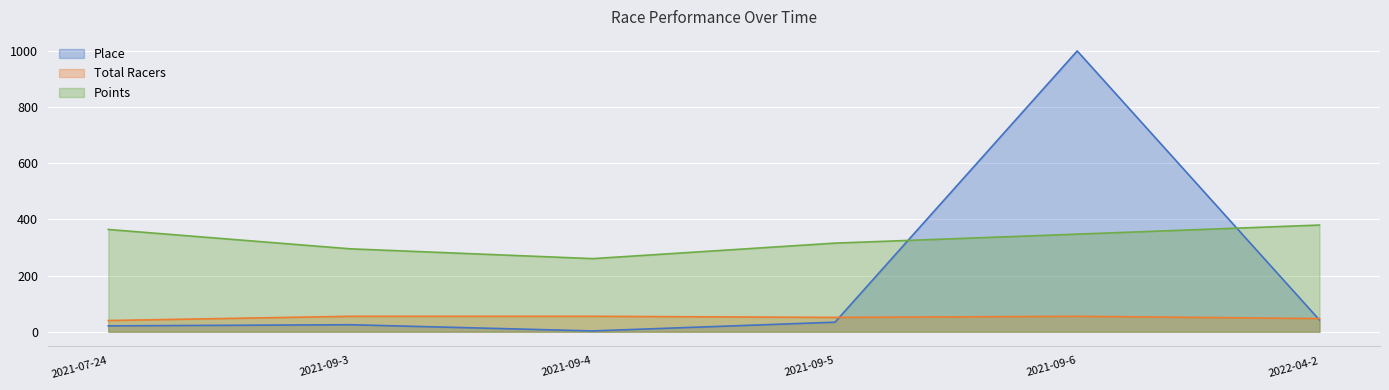

Reading left to right, extract all data points from this chart.

Place: 21.0	25.0	3.0	34.0	999.0	42.0
Total Racers: 40.0	55.0	55.0	51.0	55.0	47.0
Points: 363.9	295.0	260.2	315.3	347.2	379.6